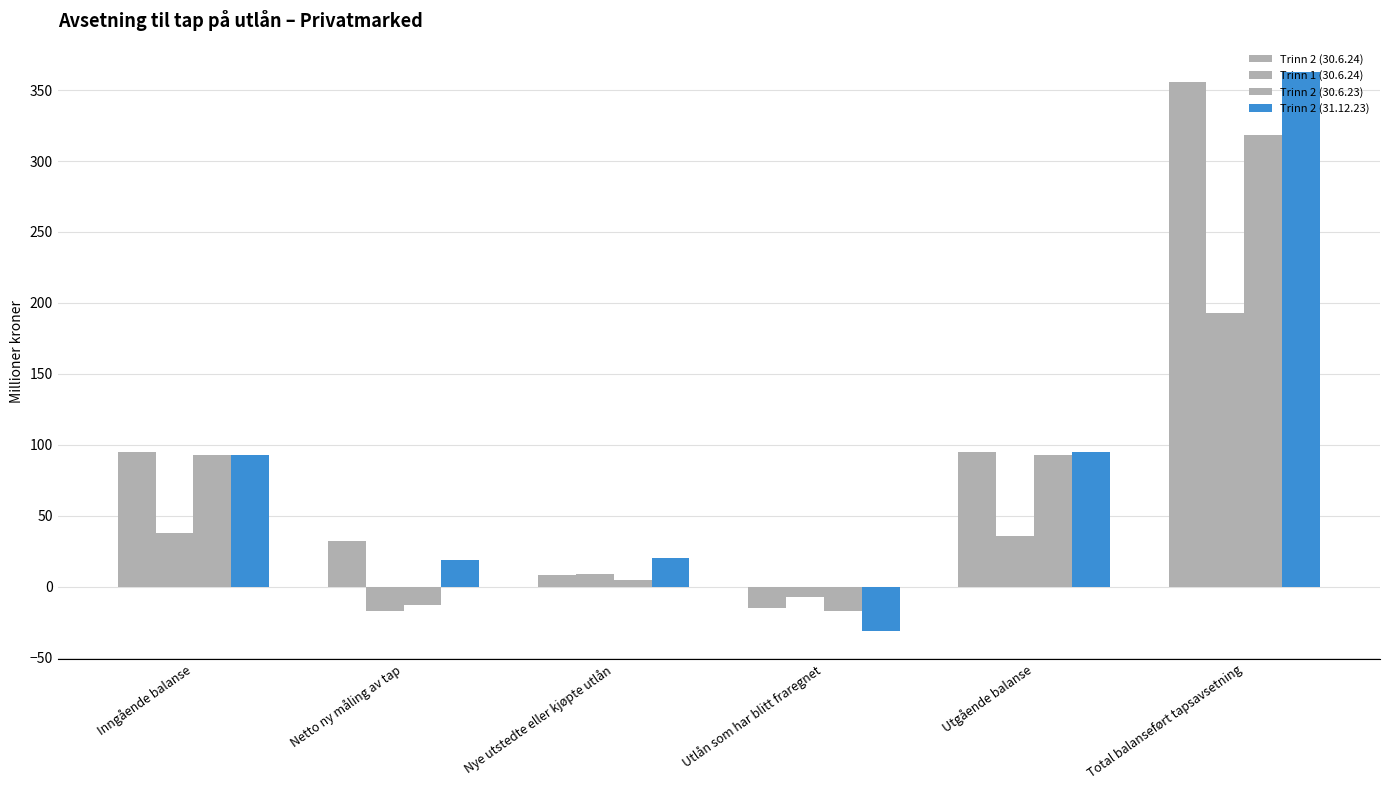

What is the value of the Trinn 2 (31.12.23) bar at the 4th from the left?

-31